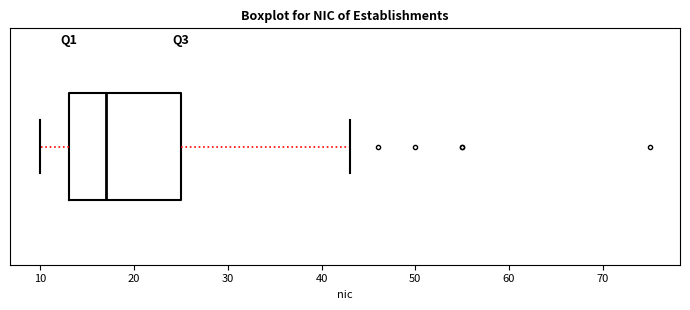

Read this box plot against the x-axis: the position of the median line, the range covered by the box, and the ends of both whiskers. The values are not printed on the chart, so give them approximately, as read against the axis.

median 17, box 13 to 25, whiskers 10 to 43